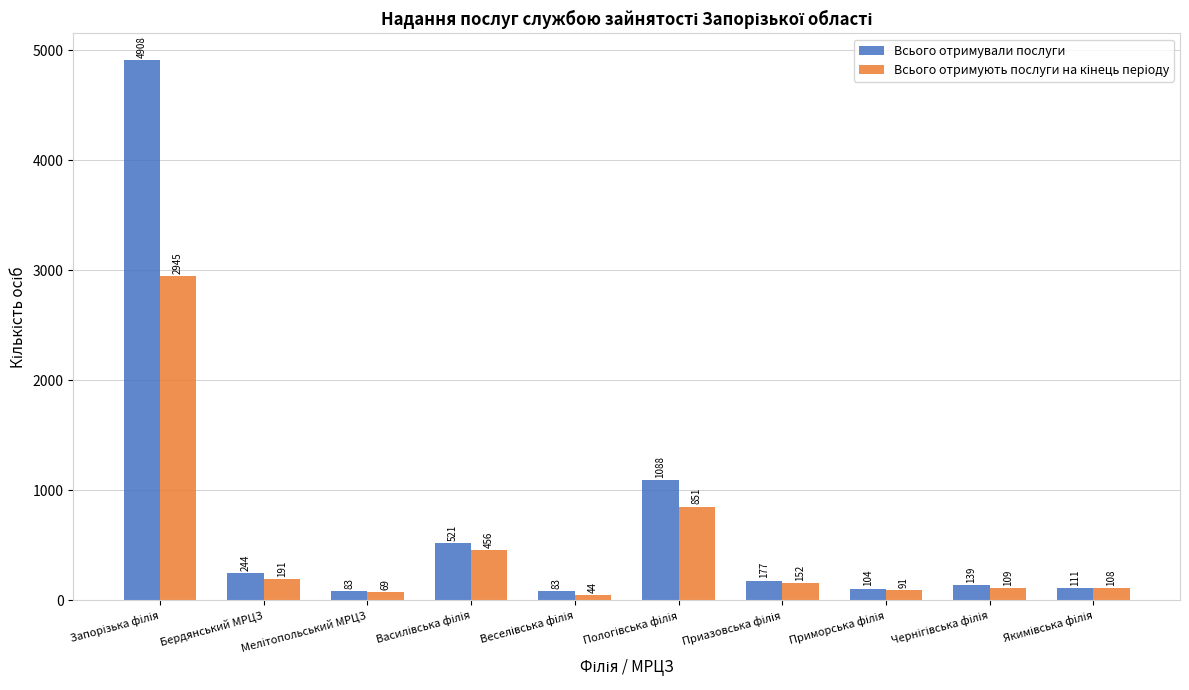

What is the greatest value displayed?

4908